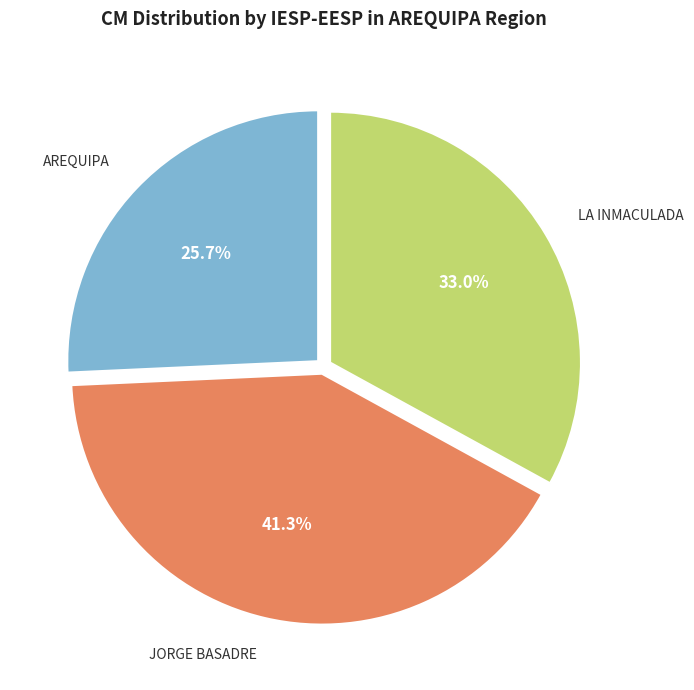

True or false: LA INMACULADA accounts for 25% of the total.

False